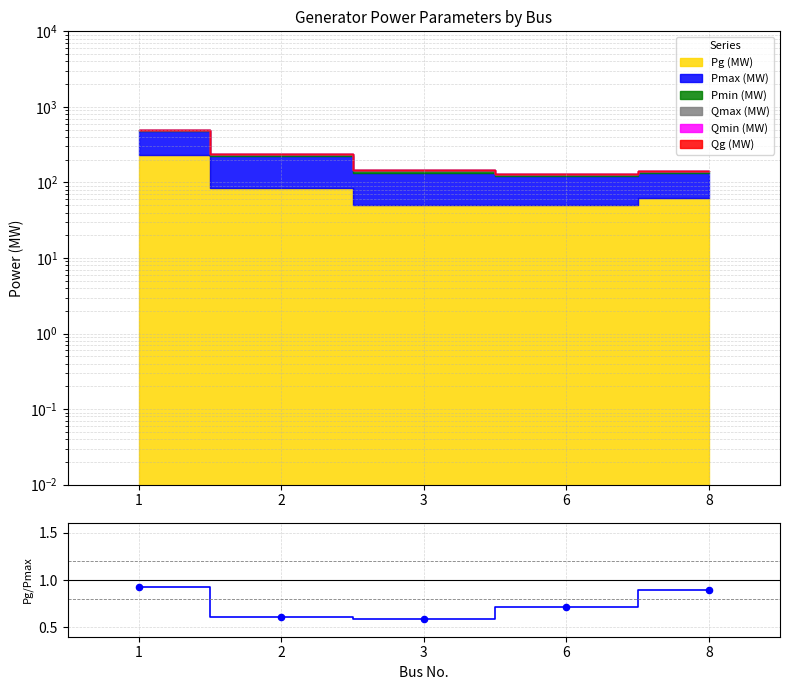

Which has a higher value, 2 or 1?

1